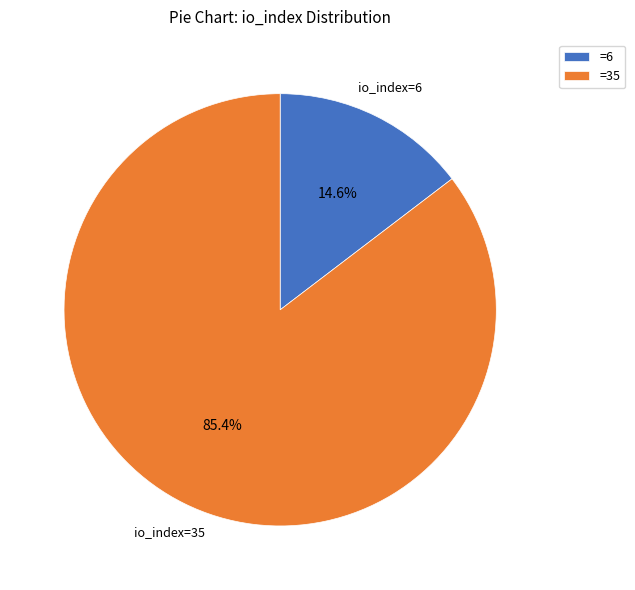

Between =35 and =6, which is larger?

=35